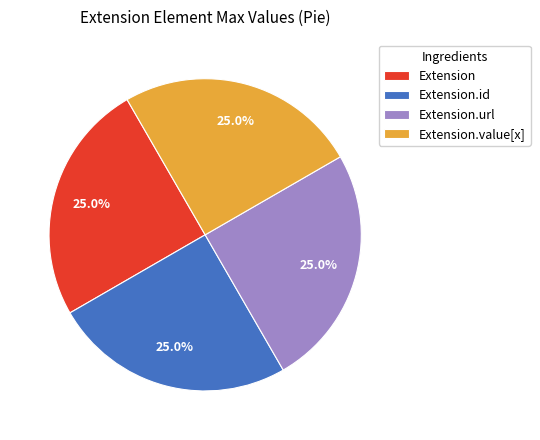

What portion of the pie excludes Extension.value[x]?

75.0%